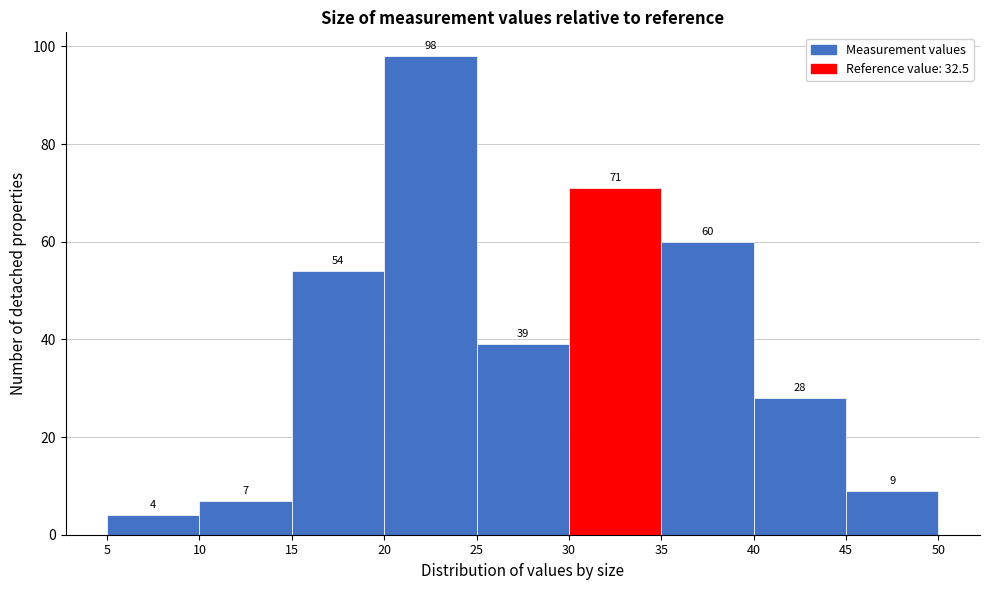

Reading left to right, transcribe this chart: for each bar, give the range it covers on the x-axis and its height.

5 to 10: 4
10 to 15: 7
15 to 20: 54
20 to 25: 98
25 to 30: 39
30 to 35: 71
35 to 40: 60
40 to 45: 28
45 to 50: 9